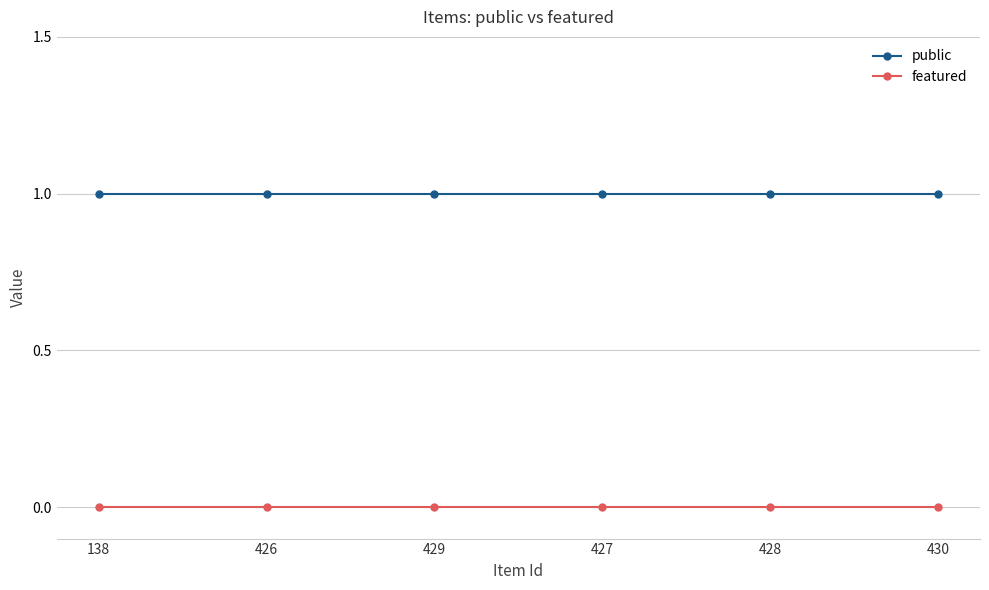

Does the chart display data point markers on the line(s)?

Yes